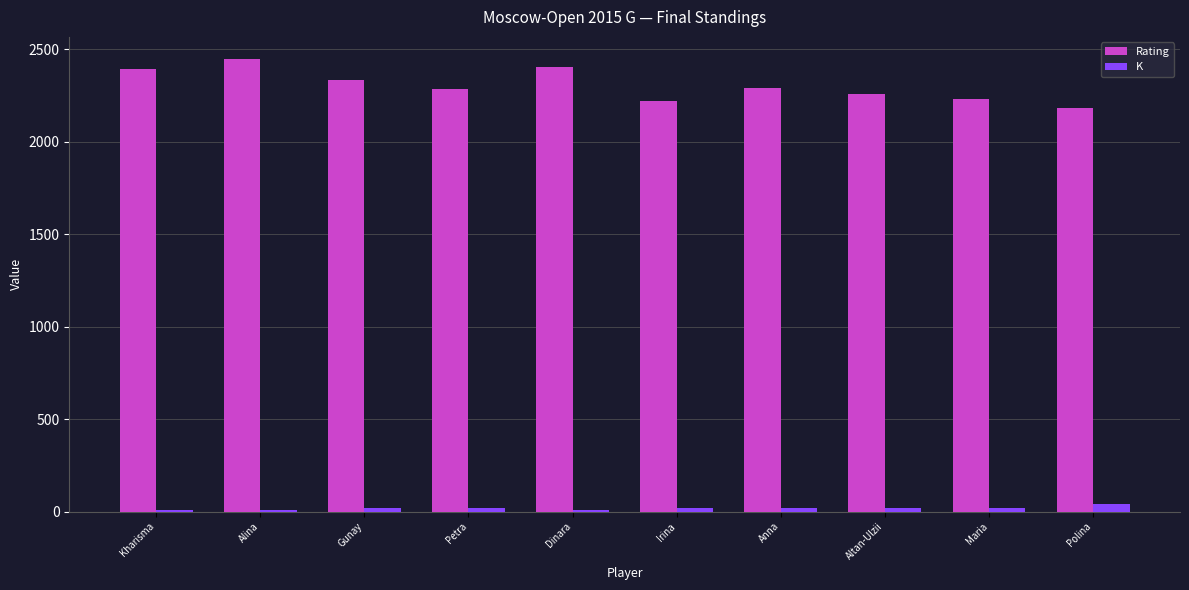

How many K values are between 10 and 20?

9